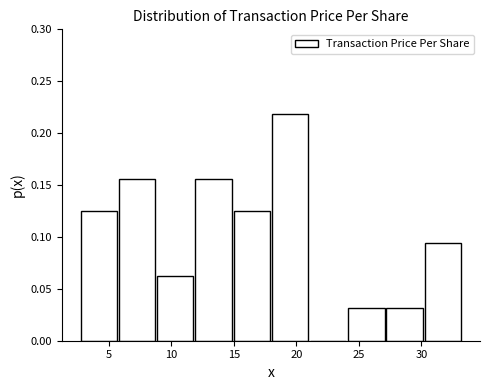

How tall is the bar that spans 2.5 to 6.0 on the x-axis? Neither the bar edges nor the heights are printed on the chart, so give them approximately, as read against the axes.

0.125